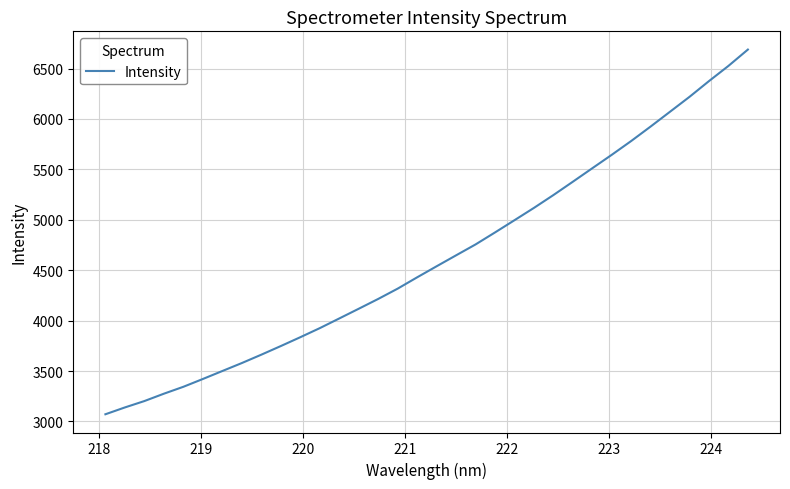

What is the smallest value displayed?

3071.3